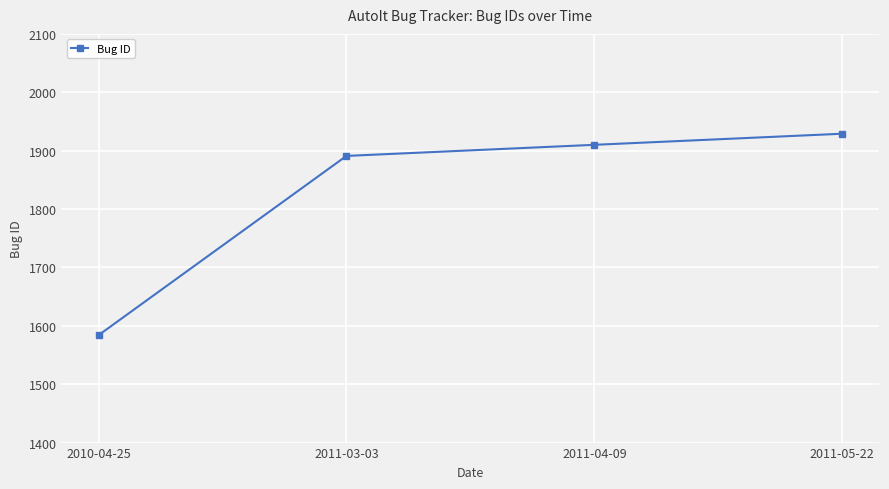

Count the number of categories in the chart.

4